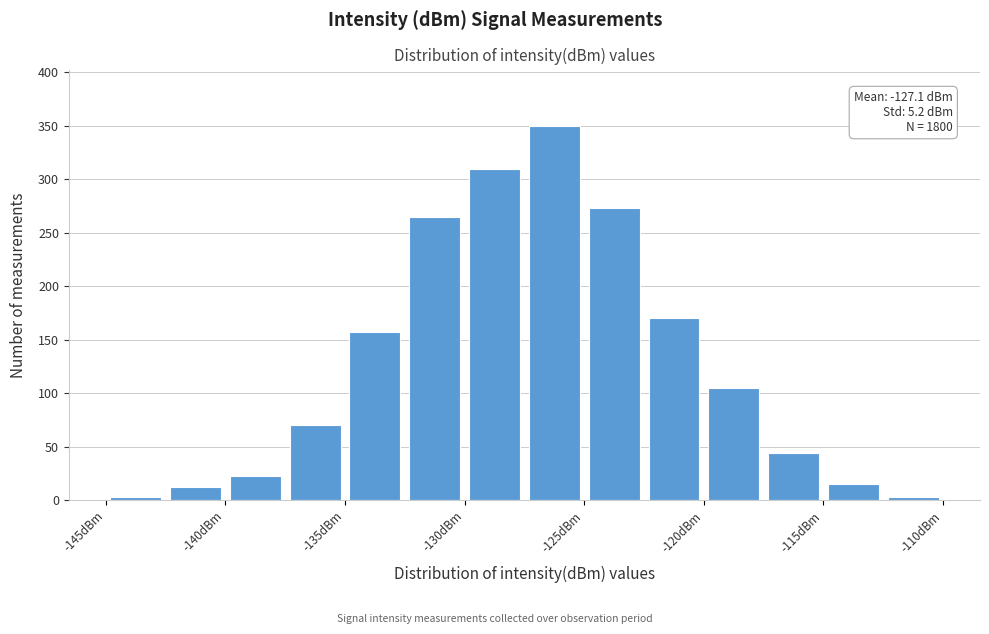

Which range on the x-axis has the tallest bar?

-127.5 to -125.0